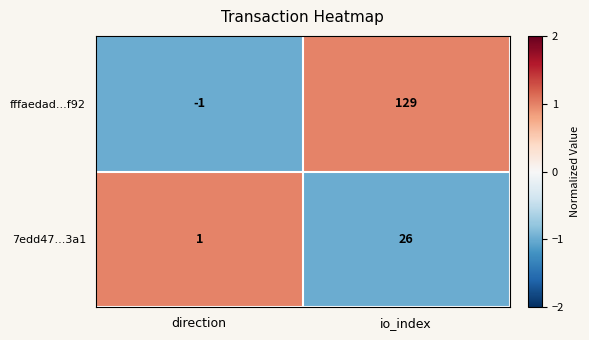

Is it true that 7edd47...3a1 equals 2 at direction?

False